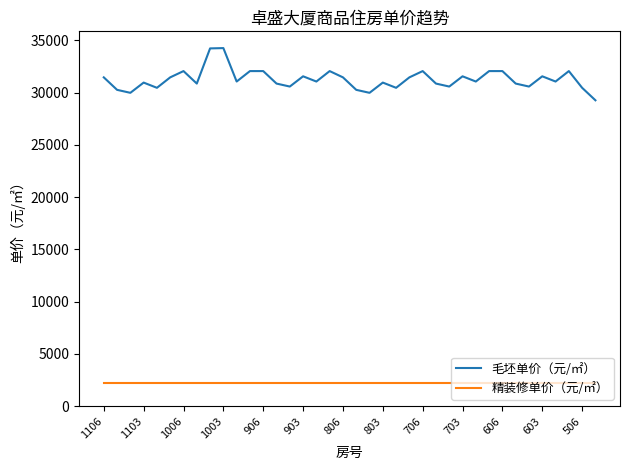

List the series in order of their overall mean, lowest first.

精装修单价（元/㎡）, 毛坯单价（元/㎡）